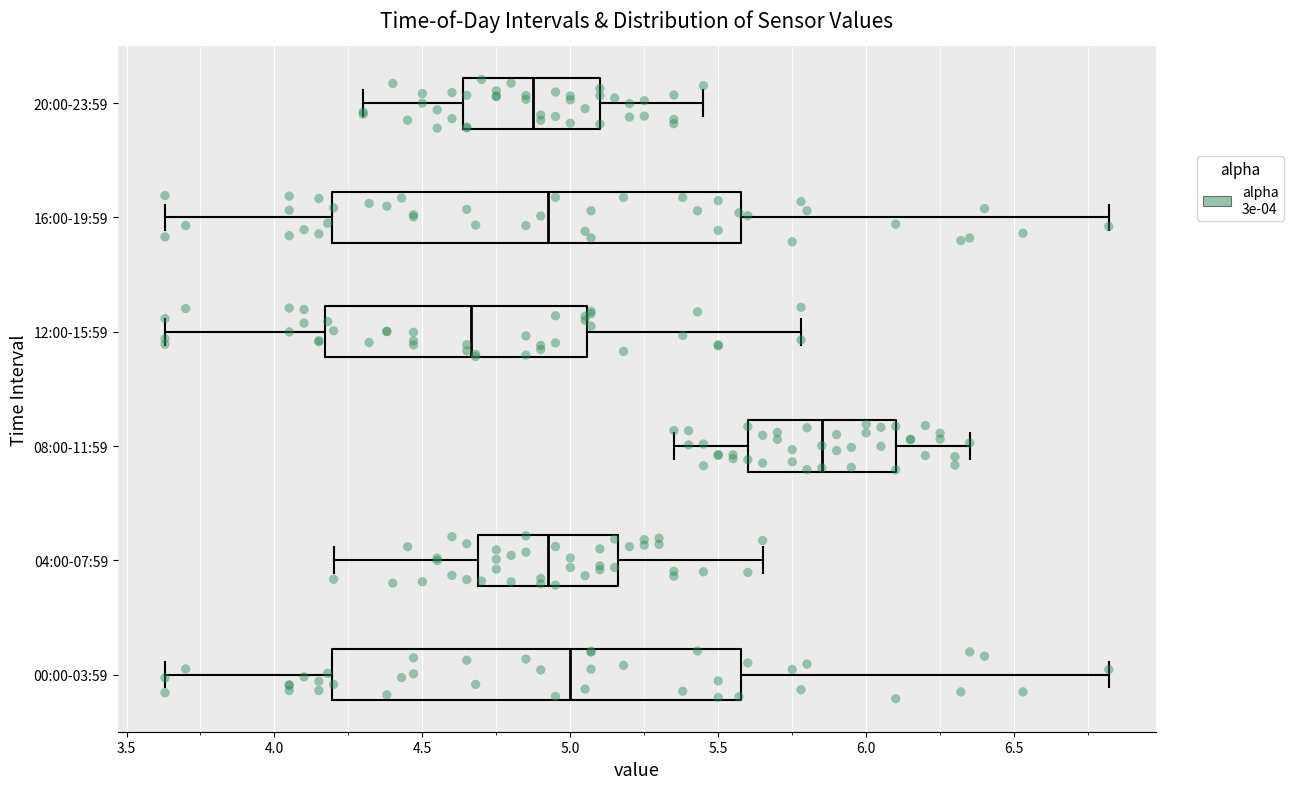

Reading bottom to top, transcribe this box plot: for each box, give where its median line is, the range the box spans, and where its two whiskers end, as read against the x-axis. The values are not printed on the chart, so give them approximately, as read against the axis.

00:00-03:59: median 5.00, box 4.20 to 5.60, whiskers 3.65 to 6.80
04:00-07:59: median 4.95, box 4.70 to 5.15, whiskers 4.20 to 5.65
08:00-11:59: median 5.85, box 5.60 to 6.10, whiskers 5.35 to 6.35
12:00-15:59: median 4.65, box 4.15 to 5.05, whiskers 3.65 to 5.80
16:00-19:59: median 4.95, box 4.20 to 5.60, whiskers 3.65 to 6.80
20:00-23:59: median 4.90, box 4.65 to 5.10, whiskers 4.30 to 5.45